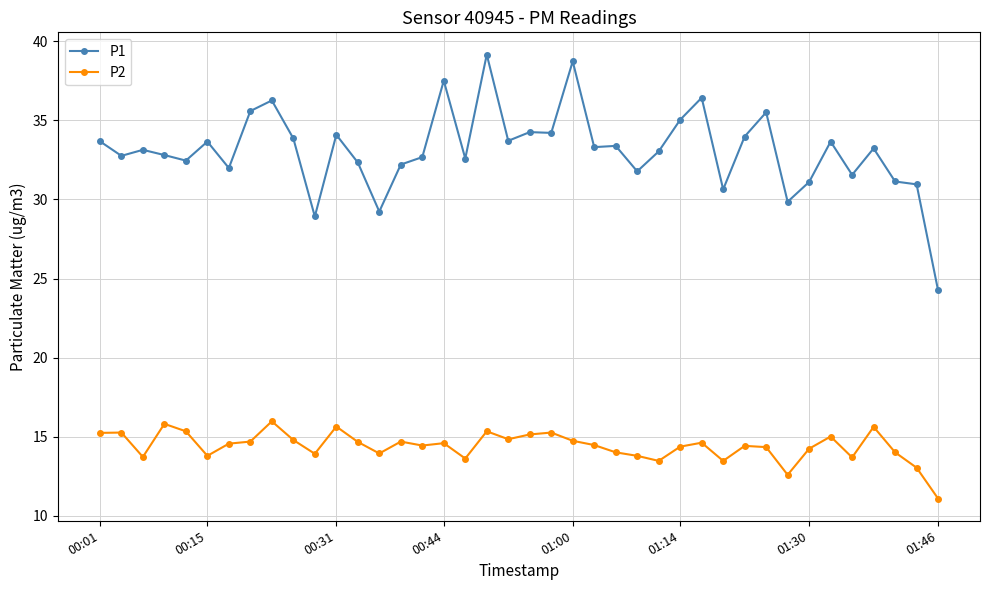

List the series in order of their overall mean, highest first.

P1, P2